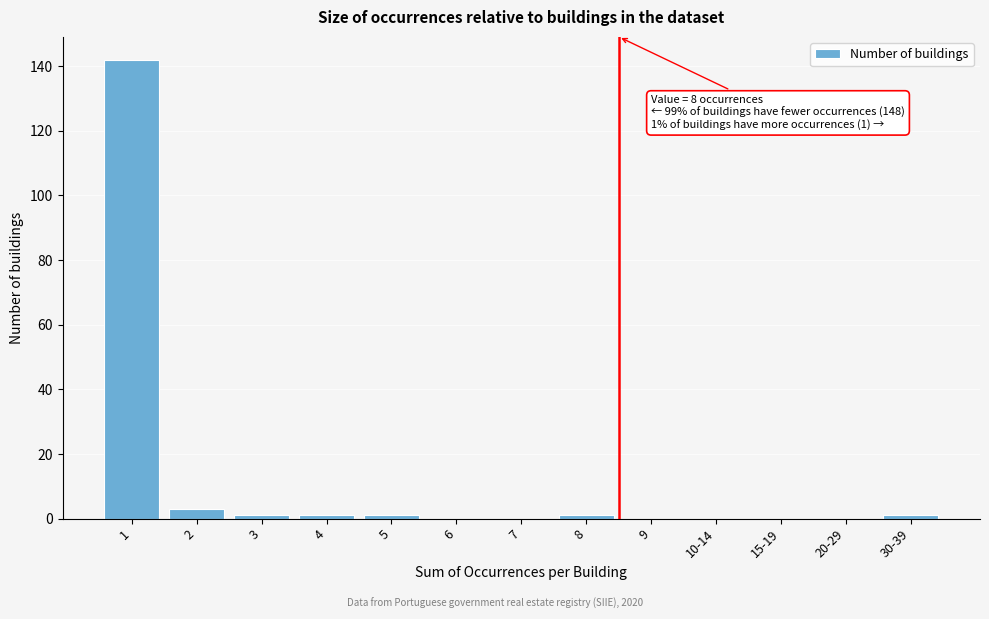

Reading left to right, transcribe all the data shown in this chart.

1=142	2=3	3=1	4=1	5=1	6=0	7=0	8=1	9=0	10-14=0	15-19=0	20-29=0	30-39=1